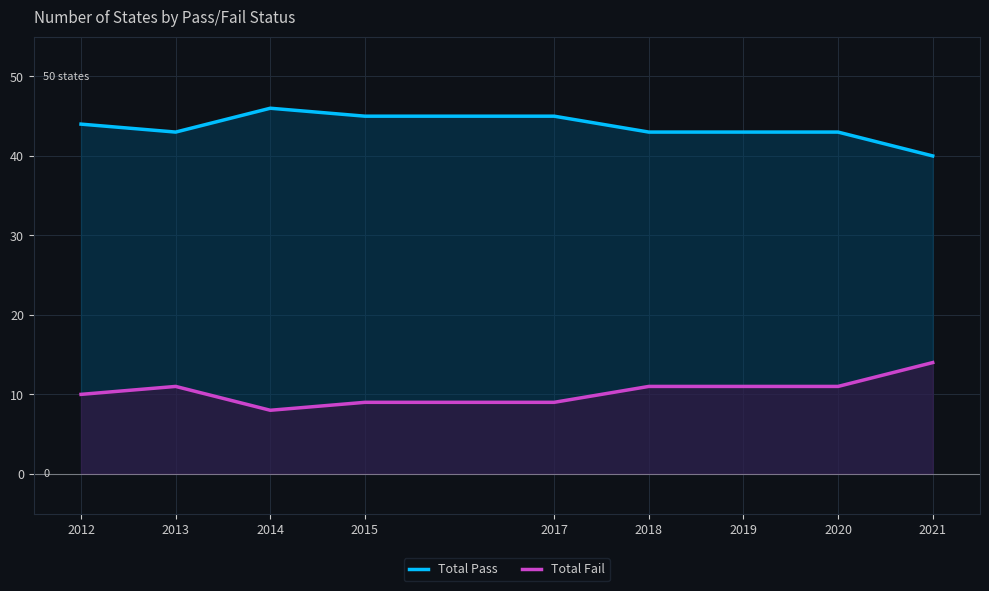

True or false: Total Pass has a value of 45 at 2017.

True